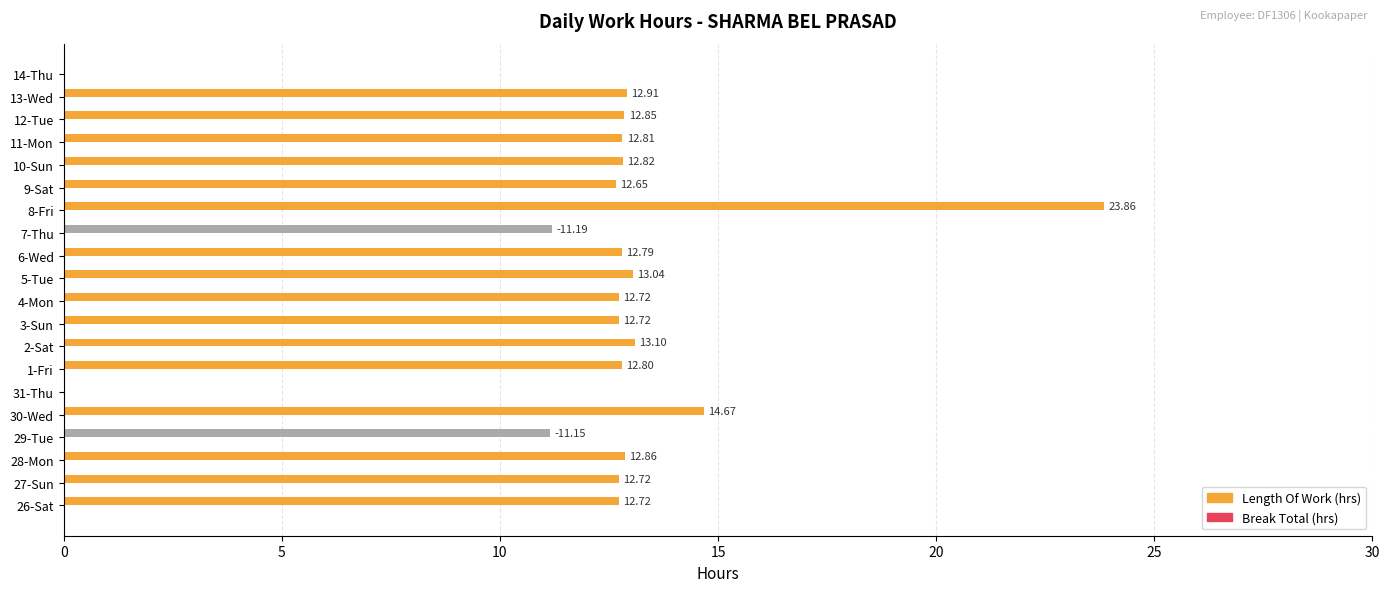

What is the sum of the values at 29-Tue and 7-Thu?

22.3